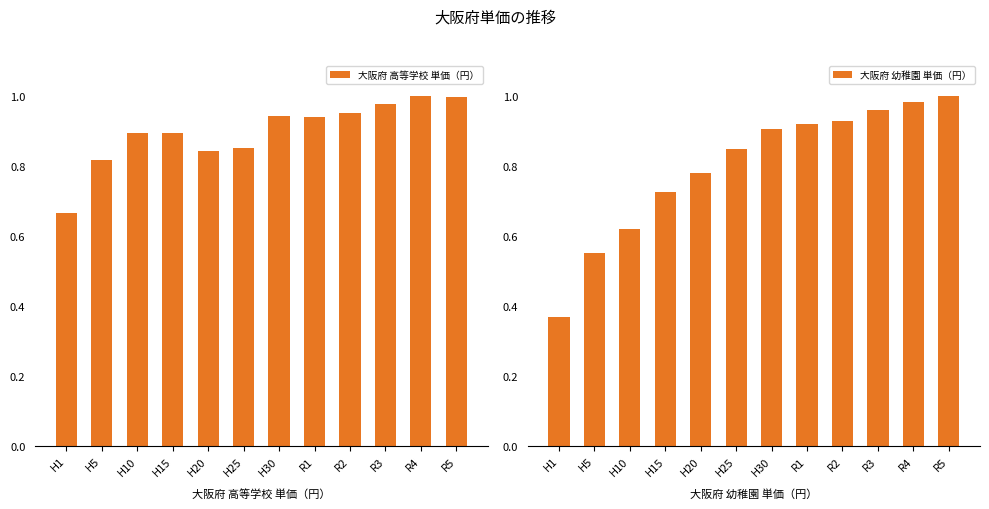

Count the number of categories in the chart.

12